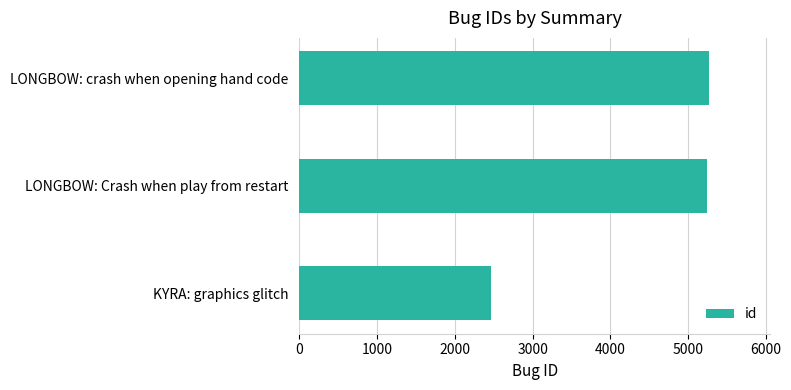

What is the difference between the maximum and minimum values?

2795